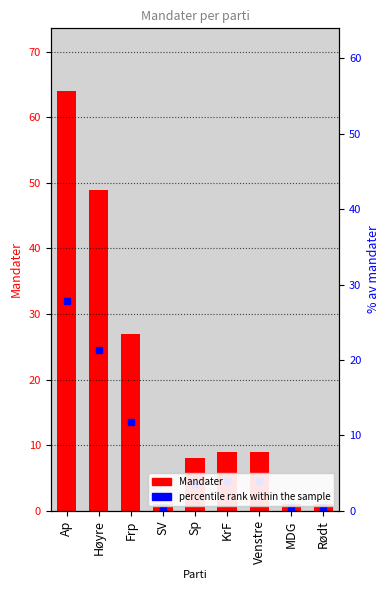

List the labels in order of value, smallest first.

SV, MDG, Rødt, Sp, KrF, Venstre, Frp, Høyre, Ap